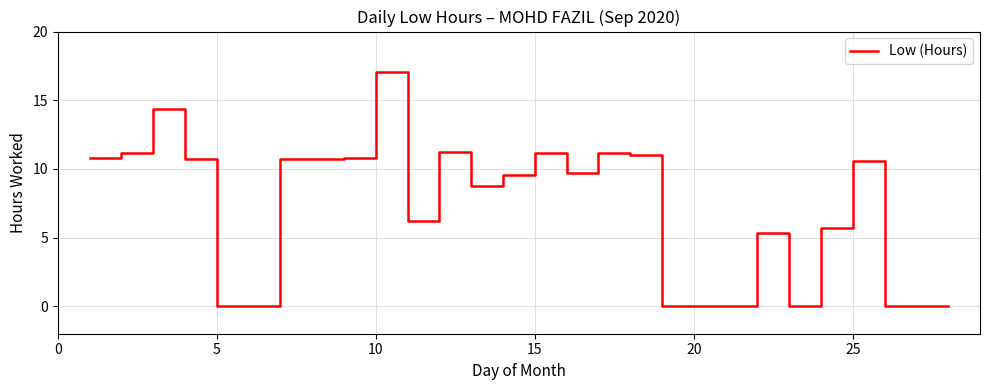

What is the maximum value shown in the chart?

17.0